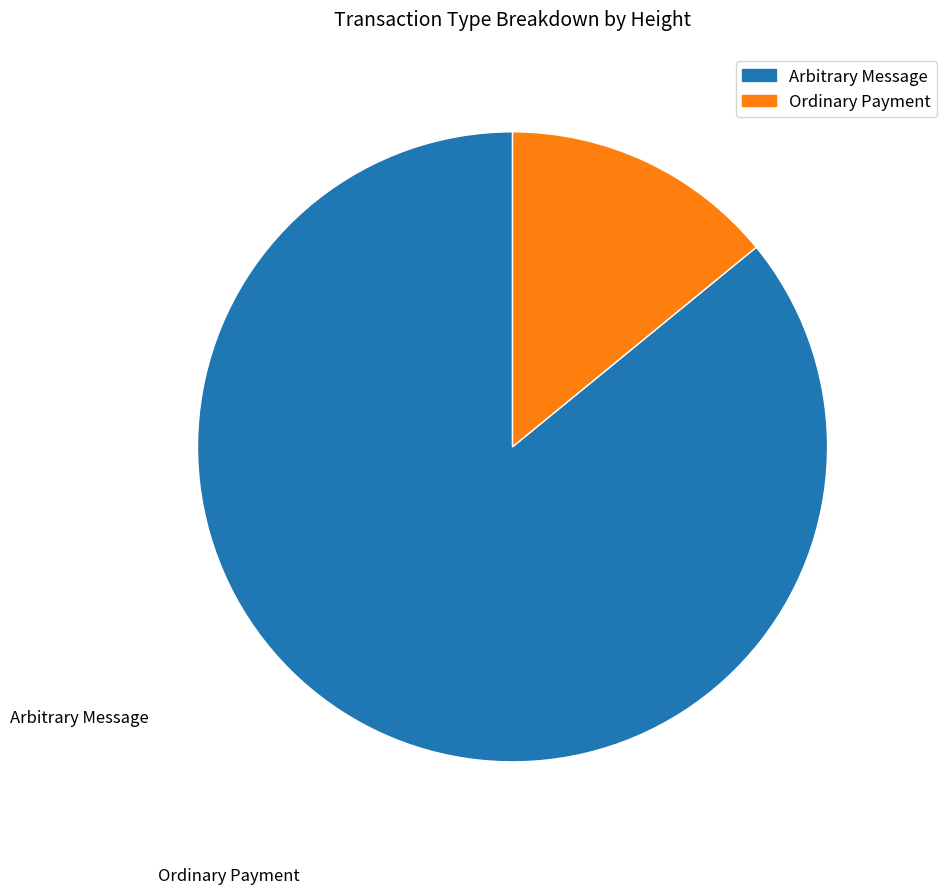

Is there any slice that represents more than half of the pie?

Yes